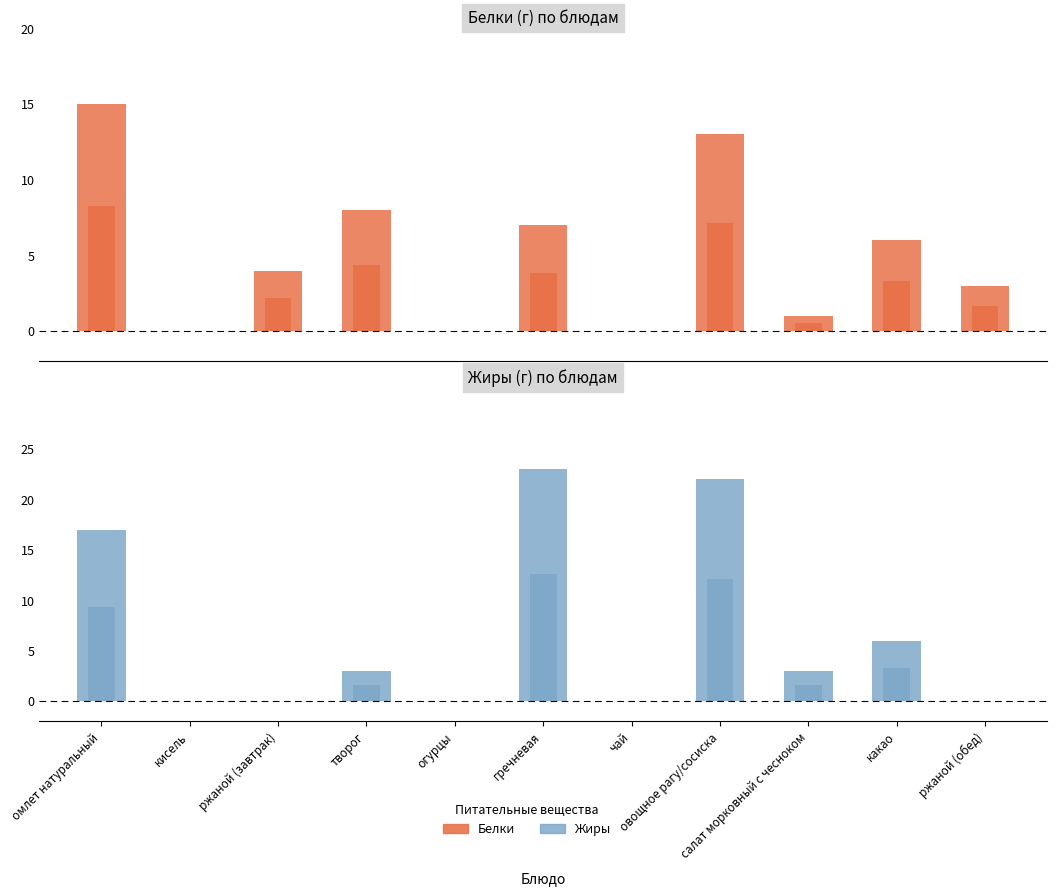

List the series in order of their overall mean, lowest first.

Белки, Жиры